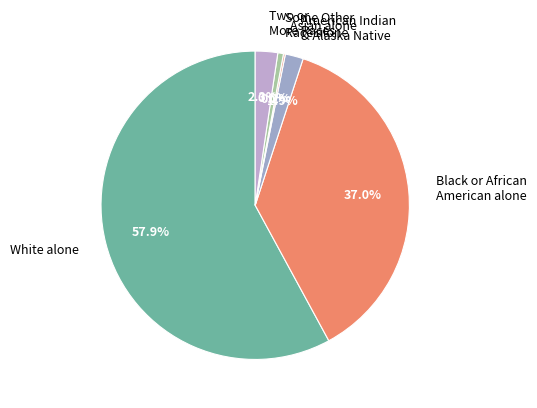

Does White alone represent more than half of the total?

Yes